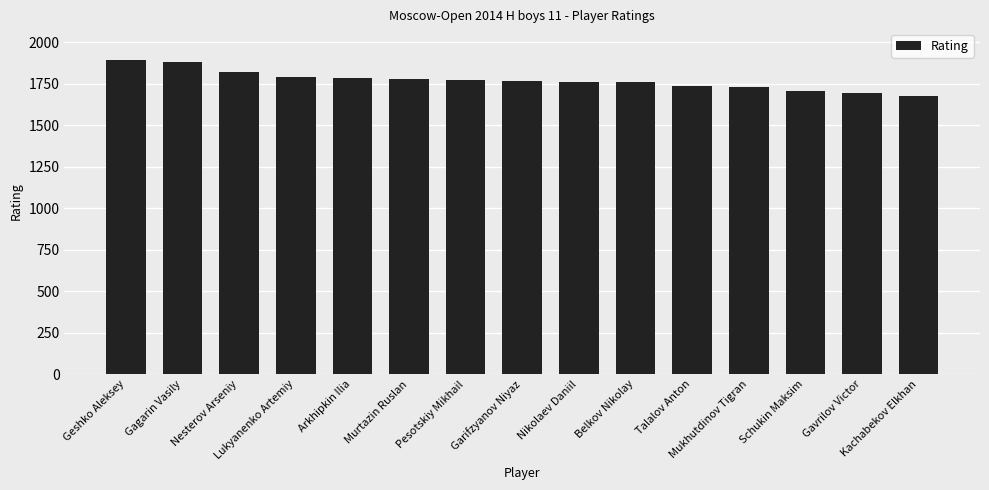

True or false: the data shows 833 at Belkov Nikolay.

False